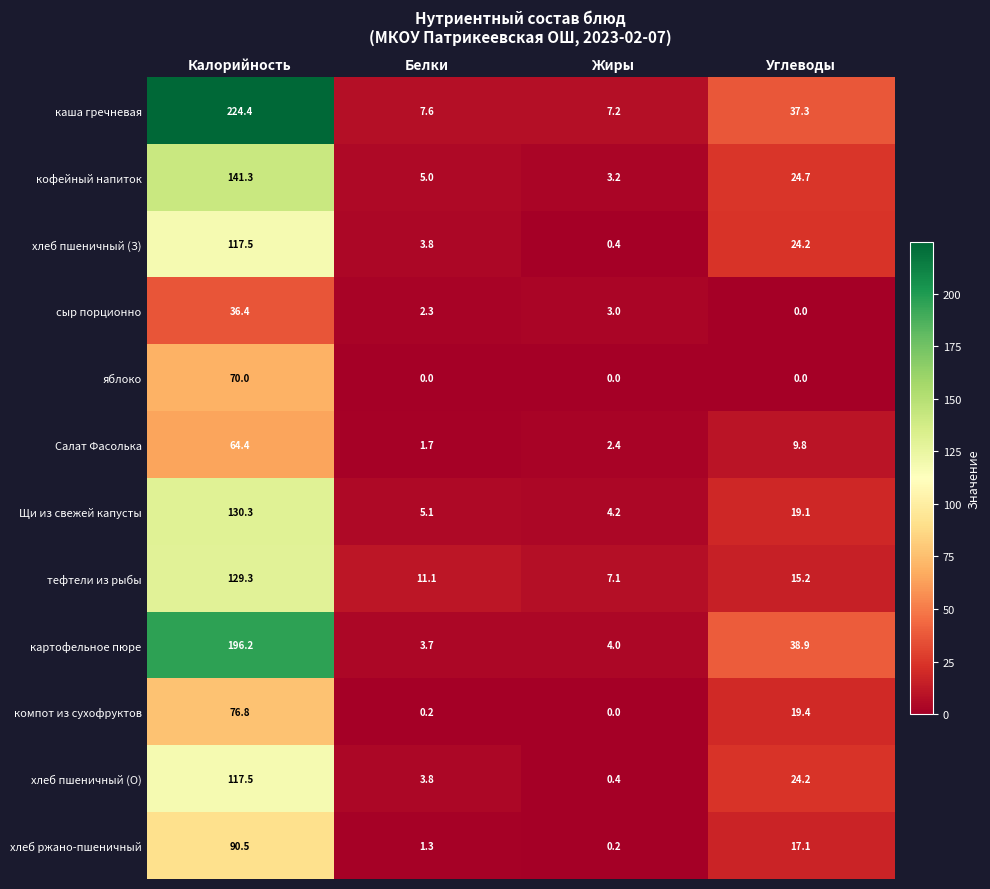

At which category does the chart reach its peak across all series?

Калорийность